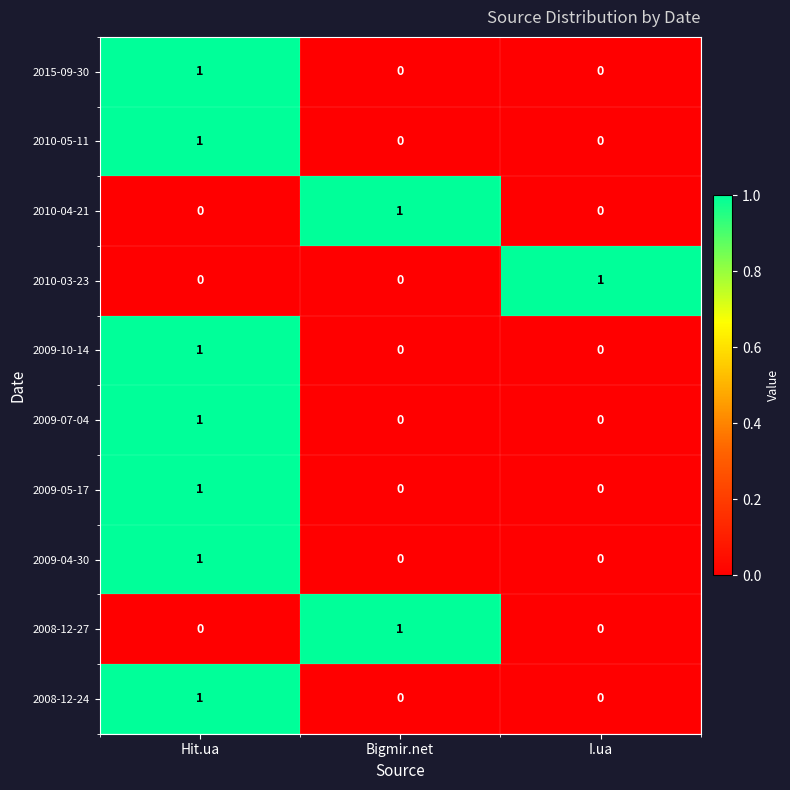

At how many categories does at least one series exceed 0?

3